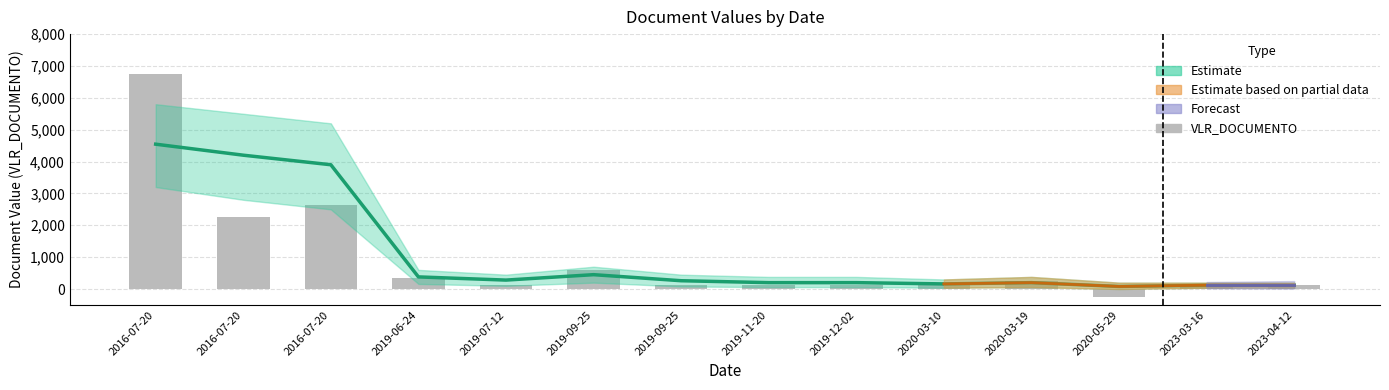

True or false: the data shows 2249.1 at 2016-07-20.

True